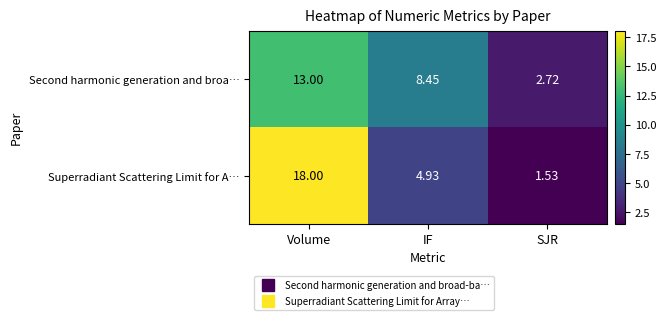

Is the value of Second harmonic generation and broa… at SJR greater than the value of Superradiant Scattering Limit for A… at Volume?

No